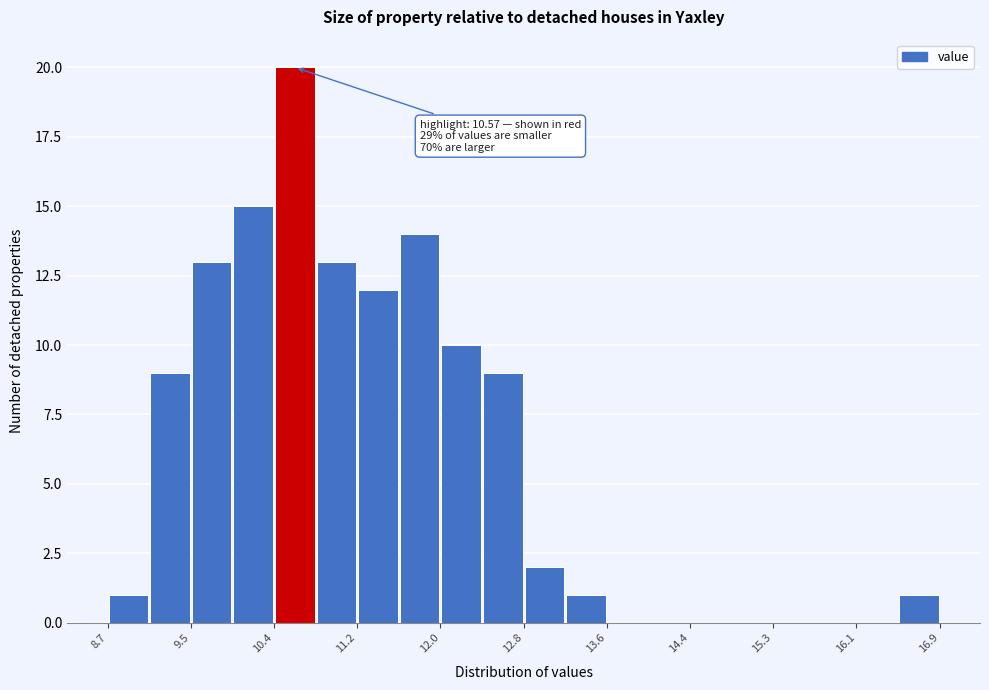

Which range on the x-axis has the tallest bar?

10.4 to 10.8